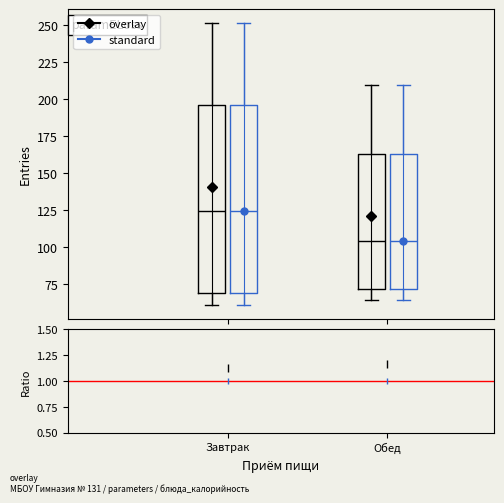

Reading left to right, transcribe this box plot: for each box, give where its median line is, the range the box spans, and where its two whiskers end, as read against the y-axis. The values are not printed on the chart, so give them approximately, as read against the axis.

Завтрак (overlay): median 125, box 70 to 195, whiskers 60 to 250
Завтрак (standard): median 125, box 70 to 195, whiskers 60 to 250
Обед (overlay): median 105, box 70 to 165, whiskers 65 to 210
Обед (standard): median 105, box 70 to 165, whiskers 65 to 210